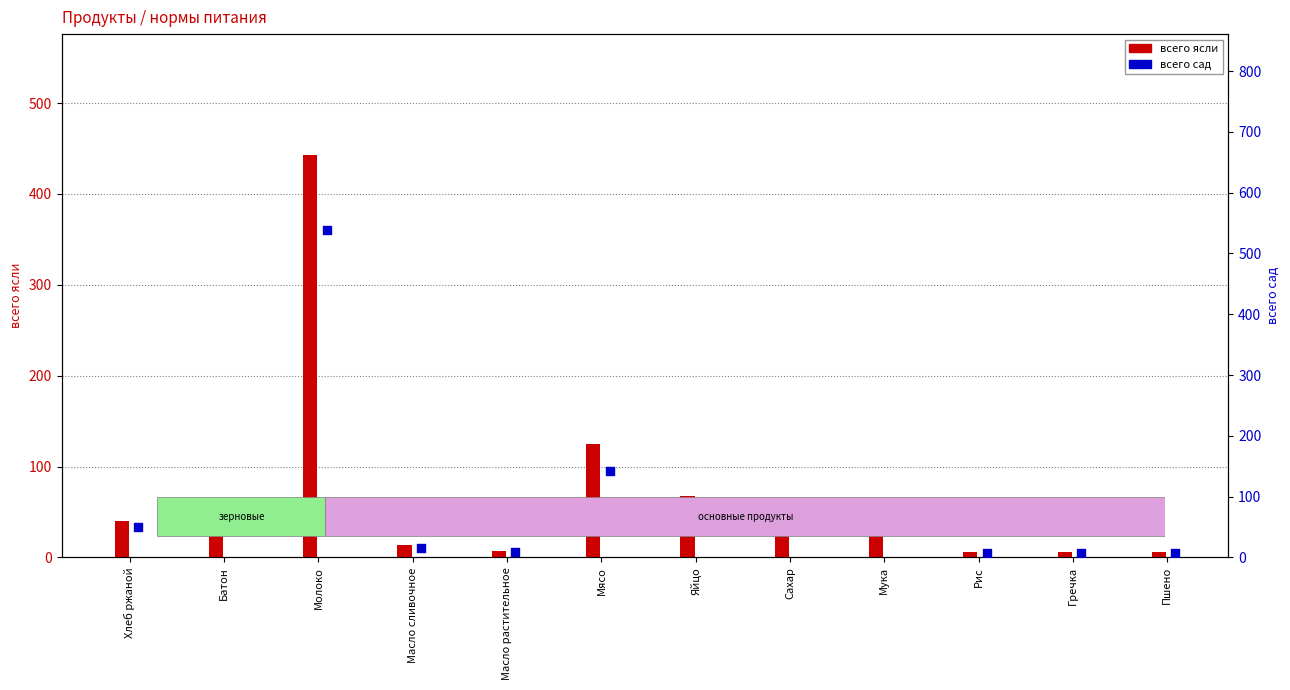

Is the value of всего сад at Гречка greater than the value of всего ясли at Масло сливочное?

No